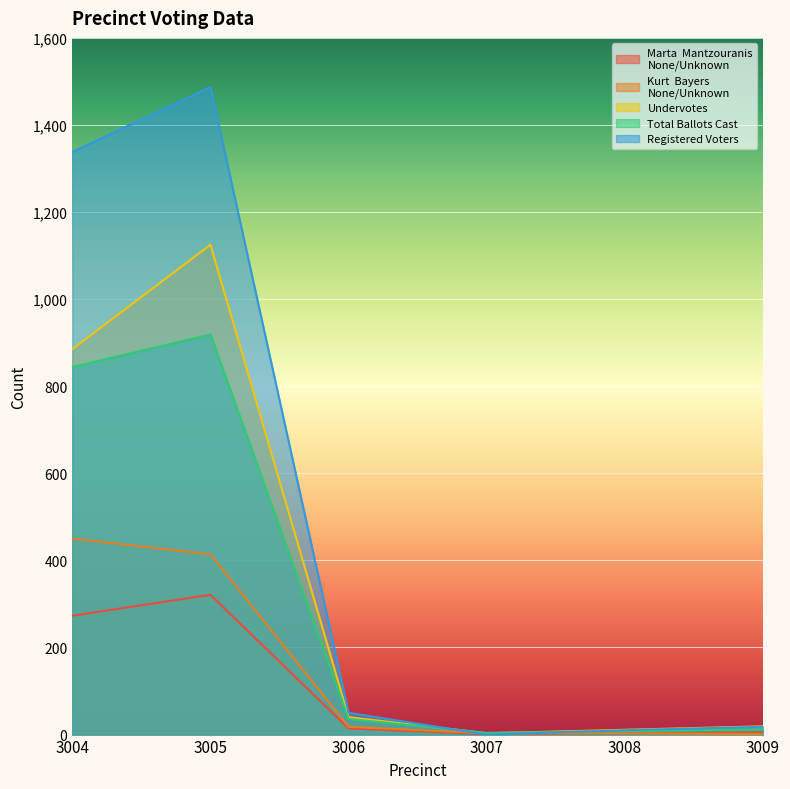

Rank the series at 3005 from lowest to highest value.

Marta  Mantzouranis
None/Unknown, Kurt  Bayers
None/Unknown, Total Ballots Cast, Undervotes, Registered Voters